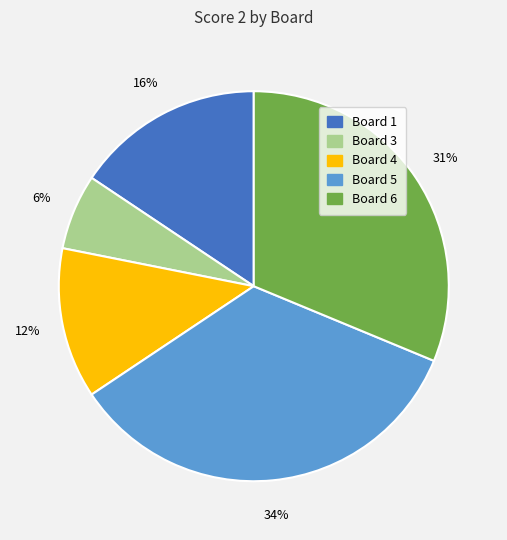

How many slices are in this pie chart?

5